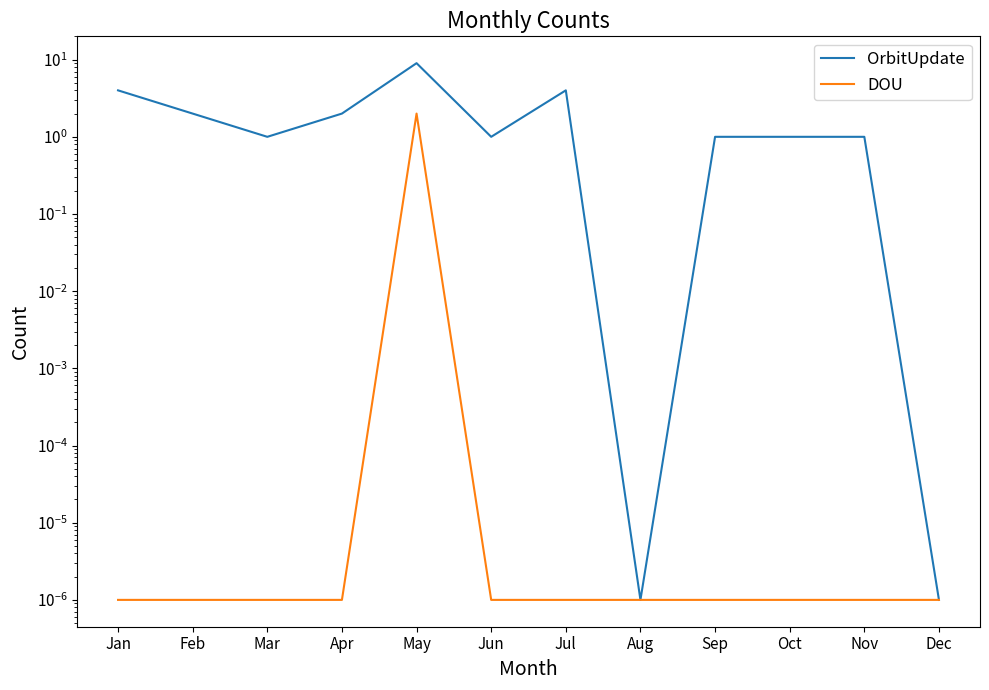

What are all the series names shown in the legend?

OrbitUpdate, DOU